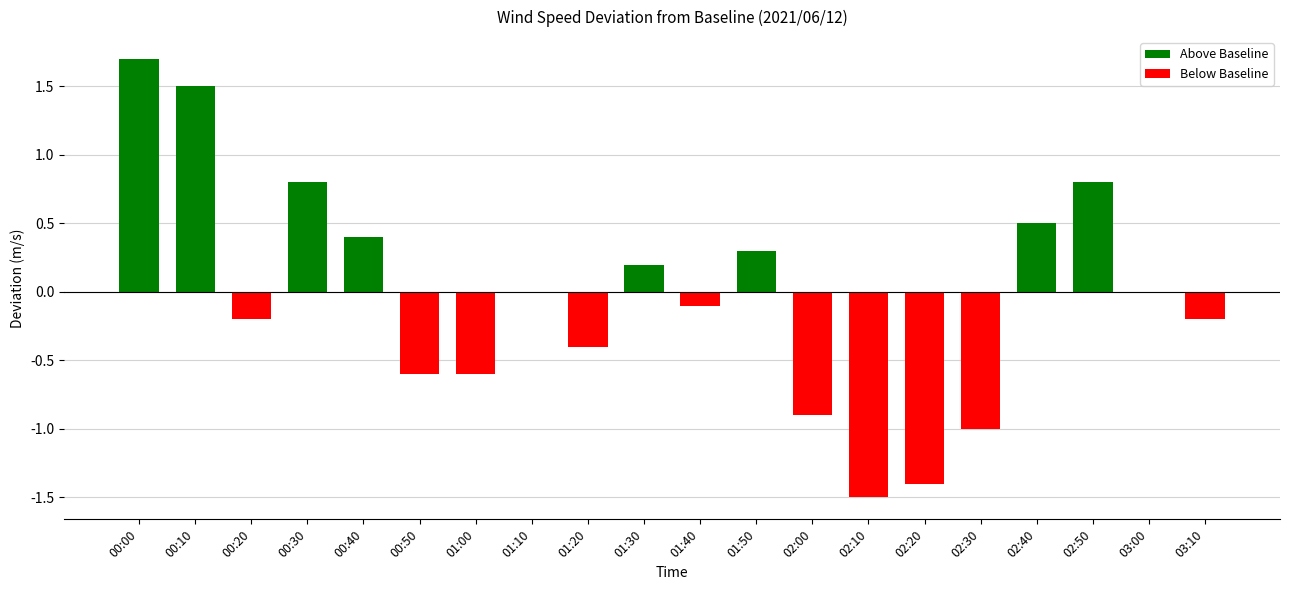

Which has a higher value, 00:30 or 00:50?

00:30